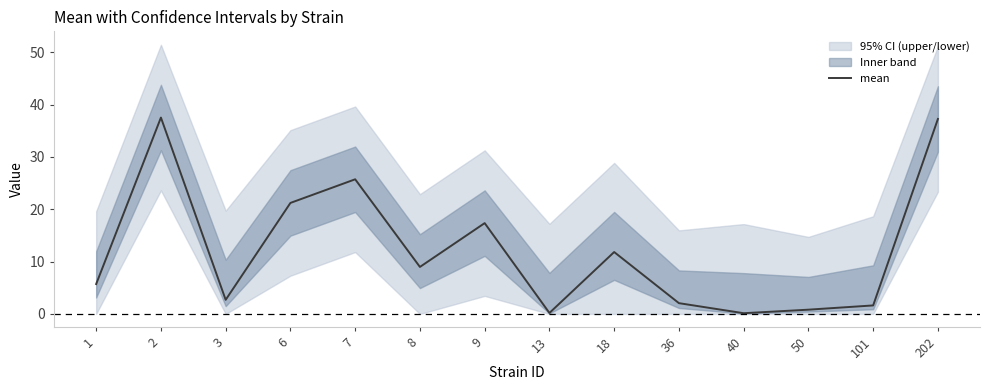

Between 9 and 8, which is larger?

9